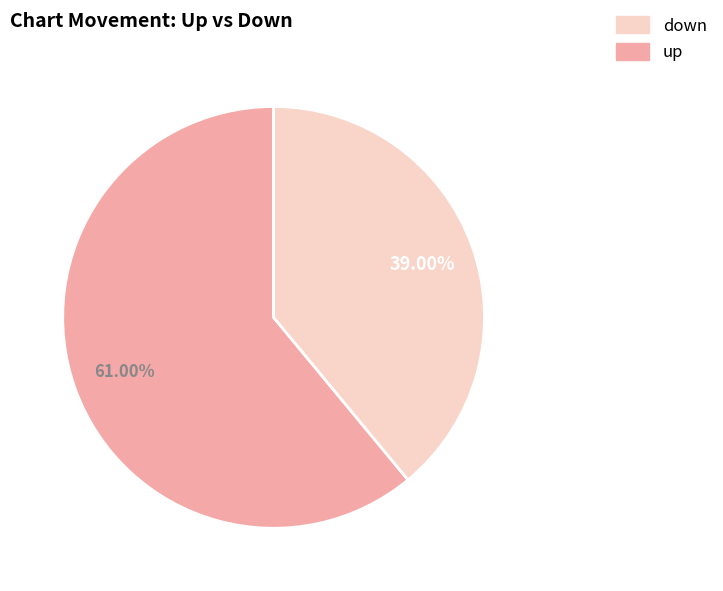

Does any single category account for the majority?

Yes